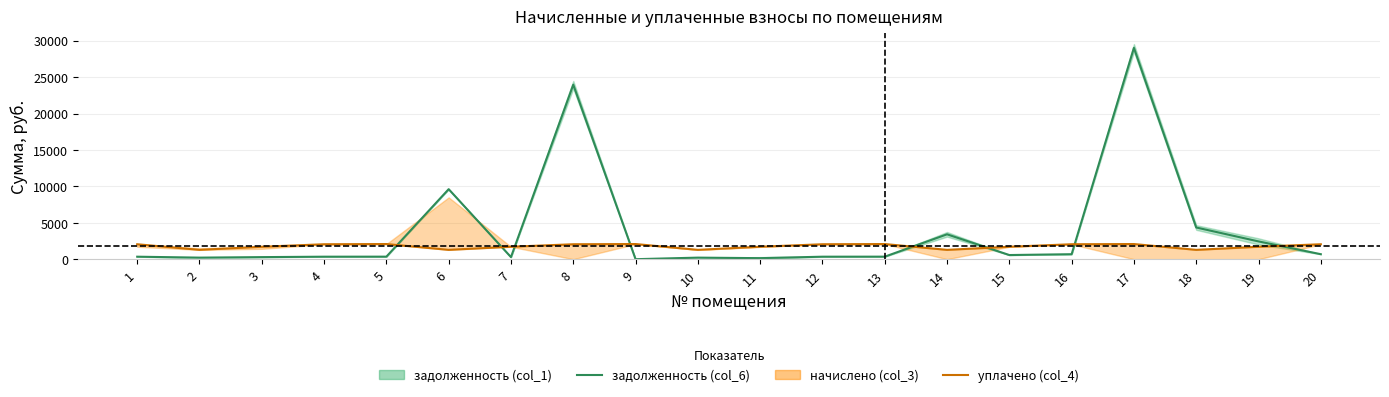

What is the spread (max minus min) of values at 16?

1367.4